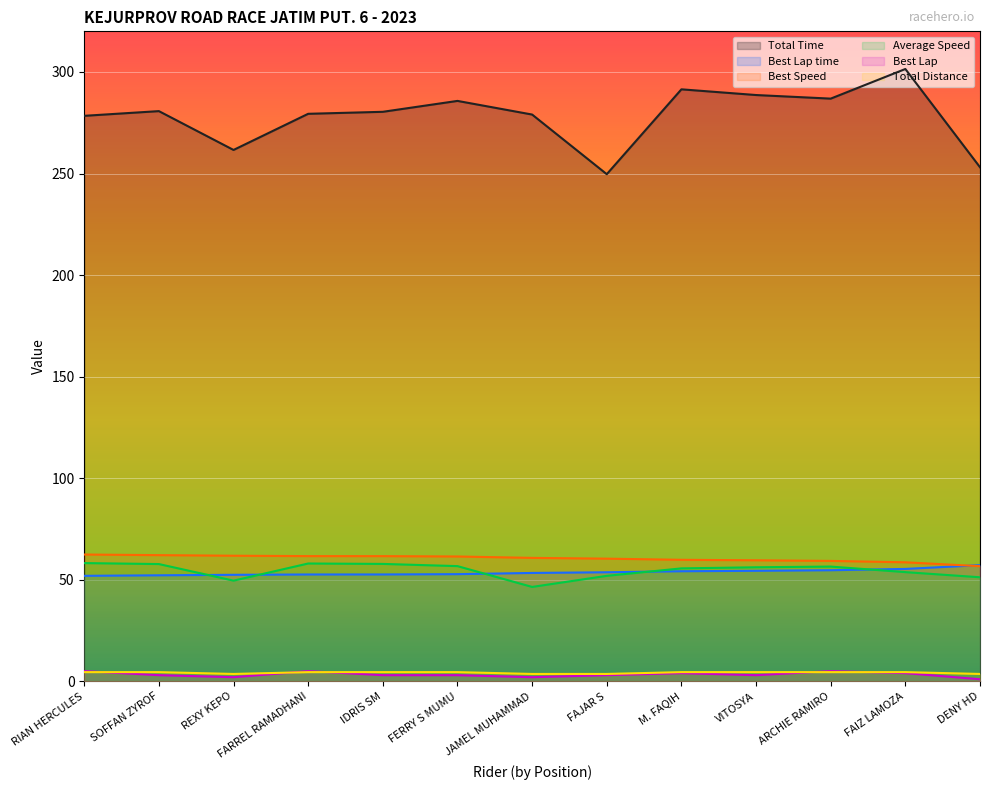

Rank the categories by Total Time value from lowest to highest.

FAJAR S, DENY HD, REXY KEPO, RIAN HERCULES, JAMEL MUHAMMAD, FARREL RAMADHANI, IDRIS SM, SOFFAN ZYROF, FERRY S MUMU, ARCHIE RAMIRO, VITOSYA, M. FAQIH, FAIZ LAMOZA